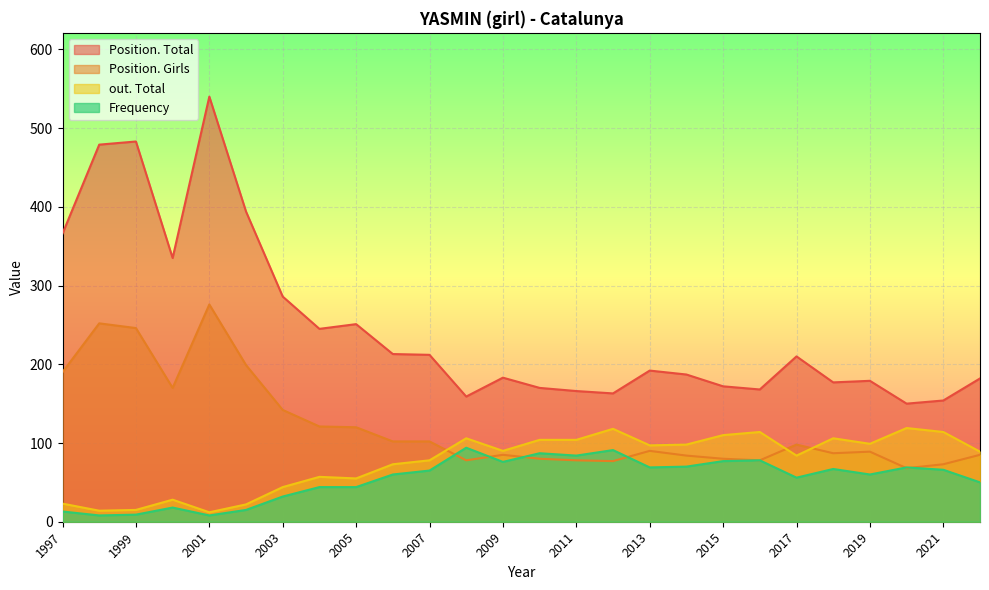

At which category is the sum across all series the highest?

2001